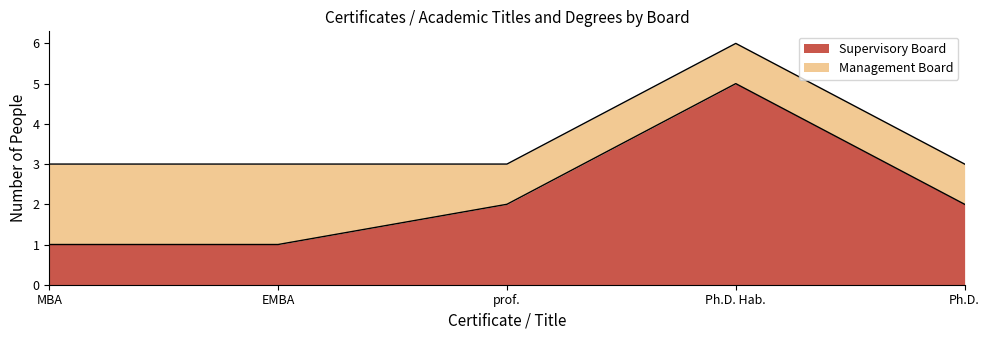

What is the difference between the maximum and minimum values in the Supervisory Board series?

4